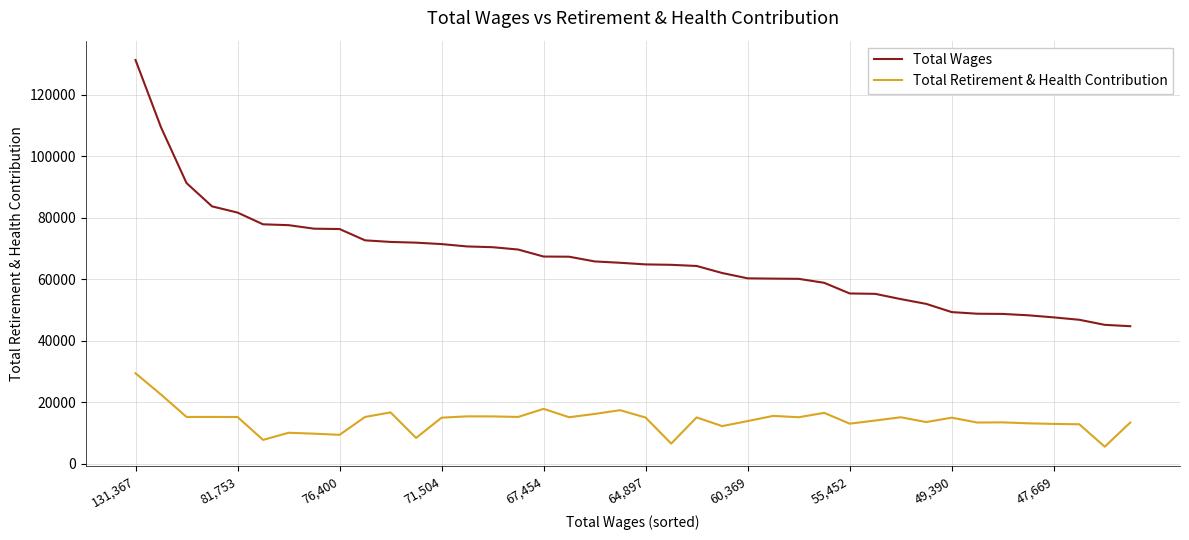

What is the smallest value displayed?

5621